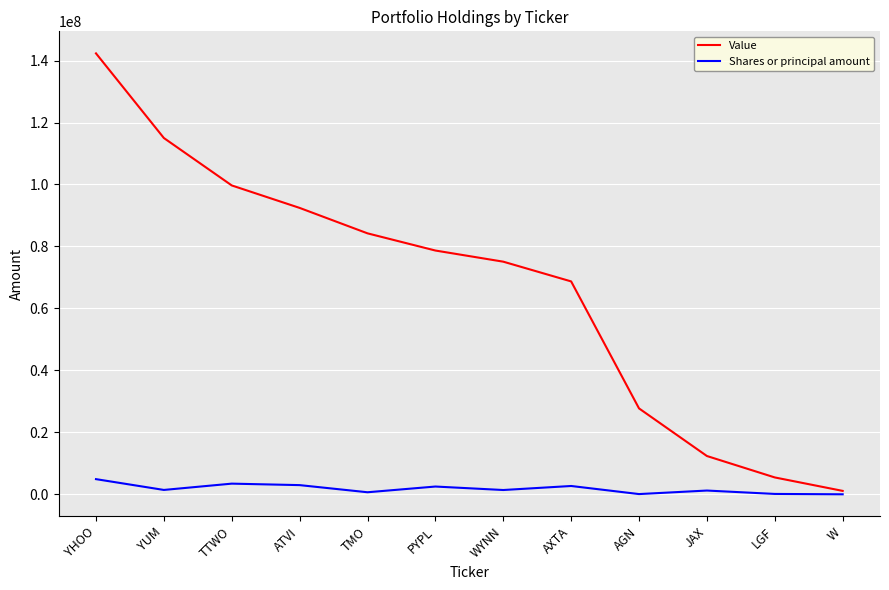

Where does the Shares or principal amount series first go above 1438370?

YHOO